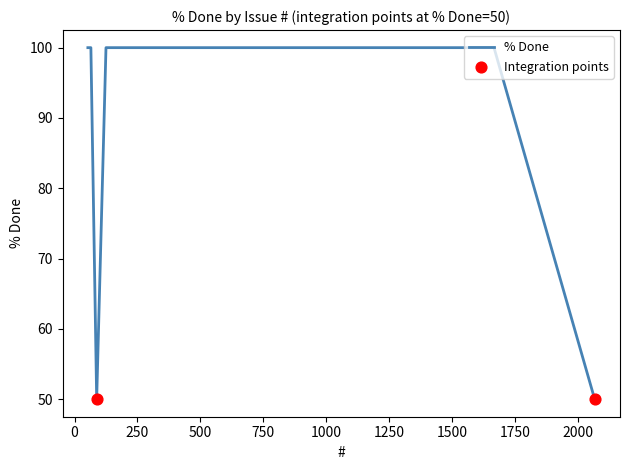

What is the greatest value displayed?

100